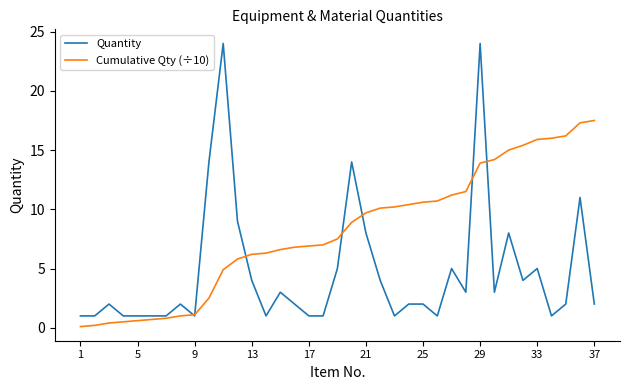

Which series has the widest spread of values?

Quantity